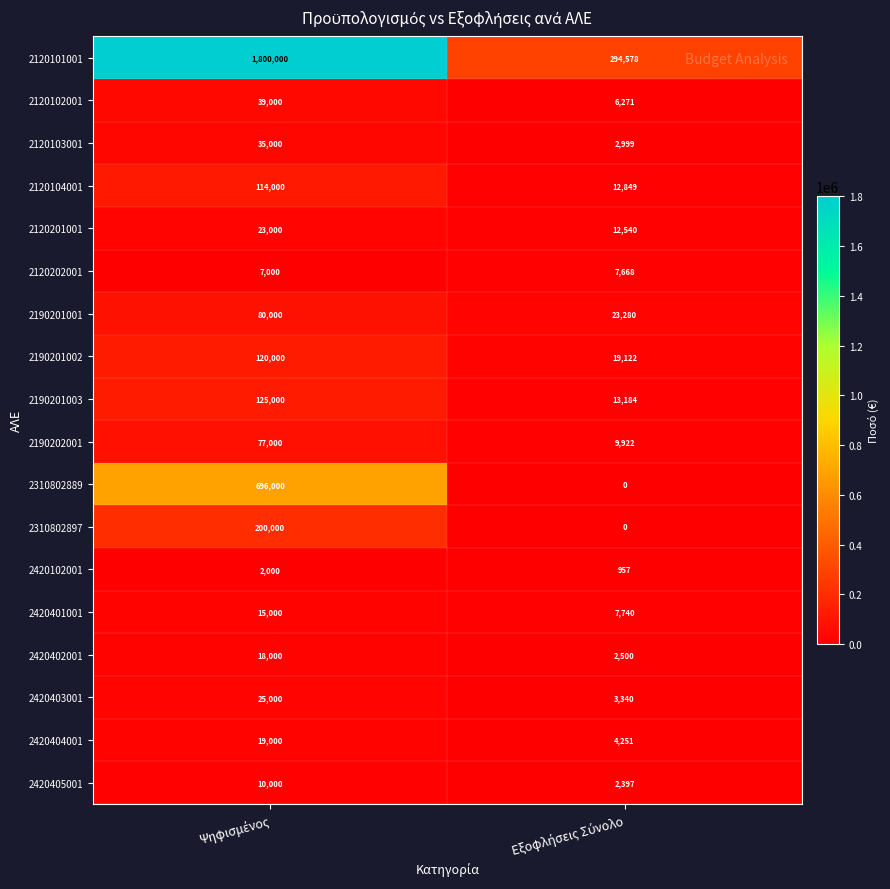

What is the maximum value shown in the chart?

1800000